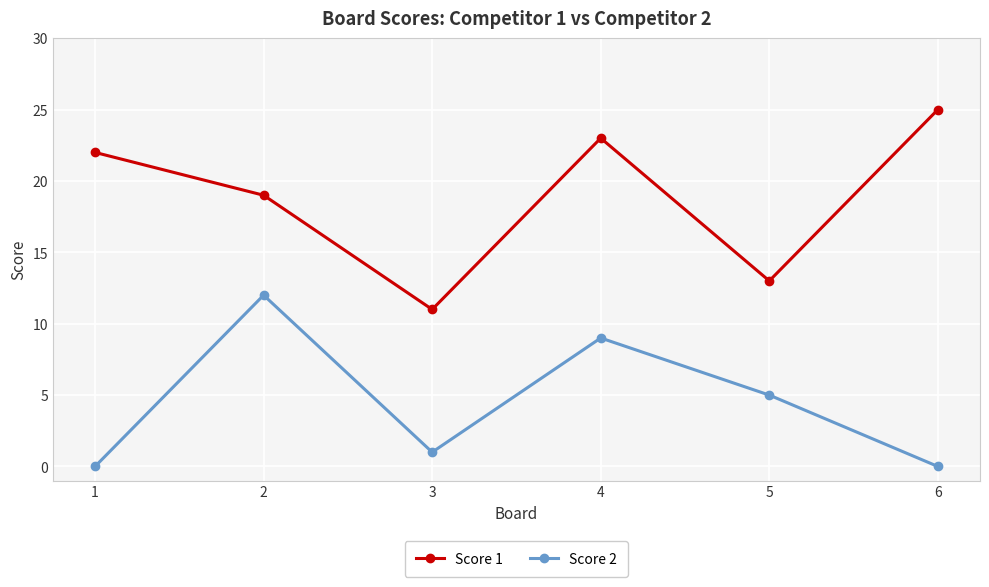

What is the difference between the highest and lowest values at 3?

10